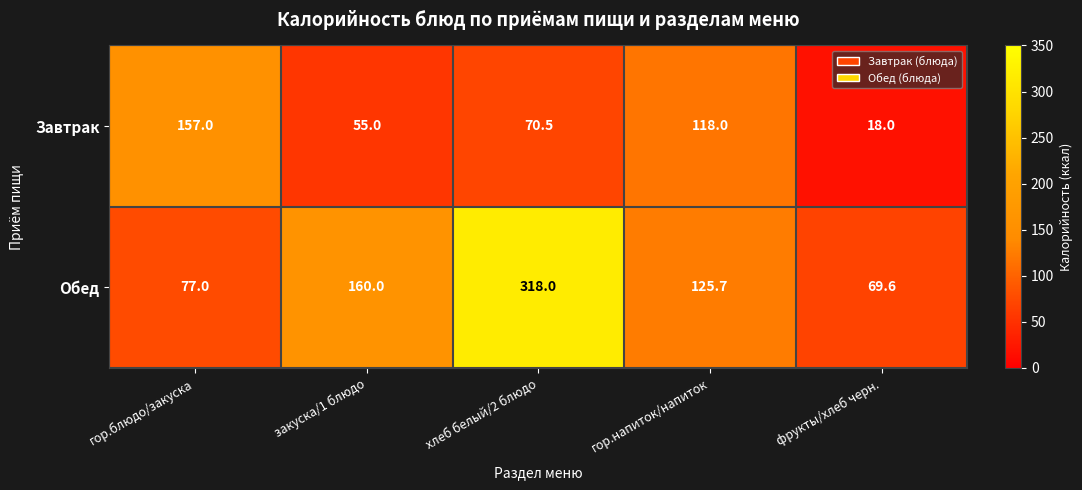

What is the smallest value displayed?

18.0